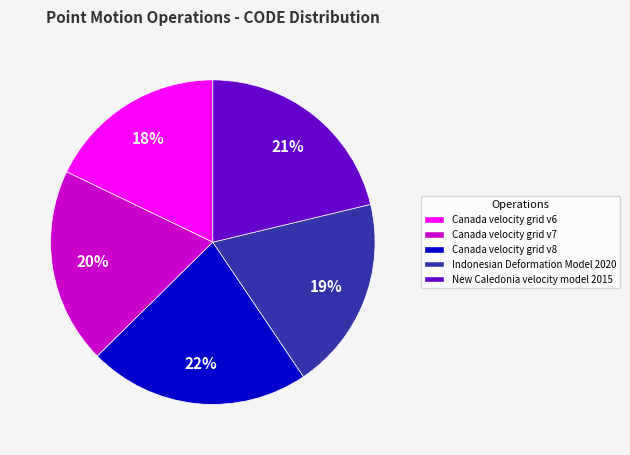

Which has a higher value, New Caledonia velocity model 2015 or Canada velocity grid v8?

Canada velocity grid v8